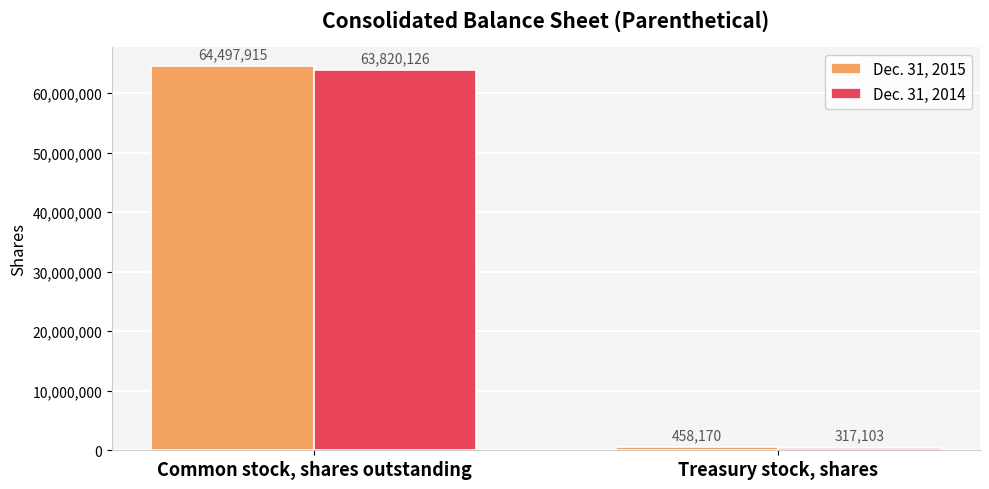

What position from the right is Treasury stock, shares?

1